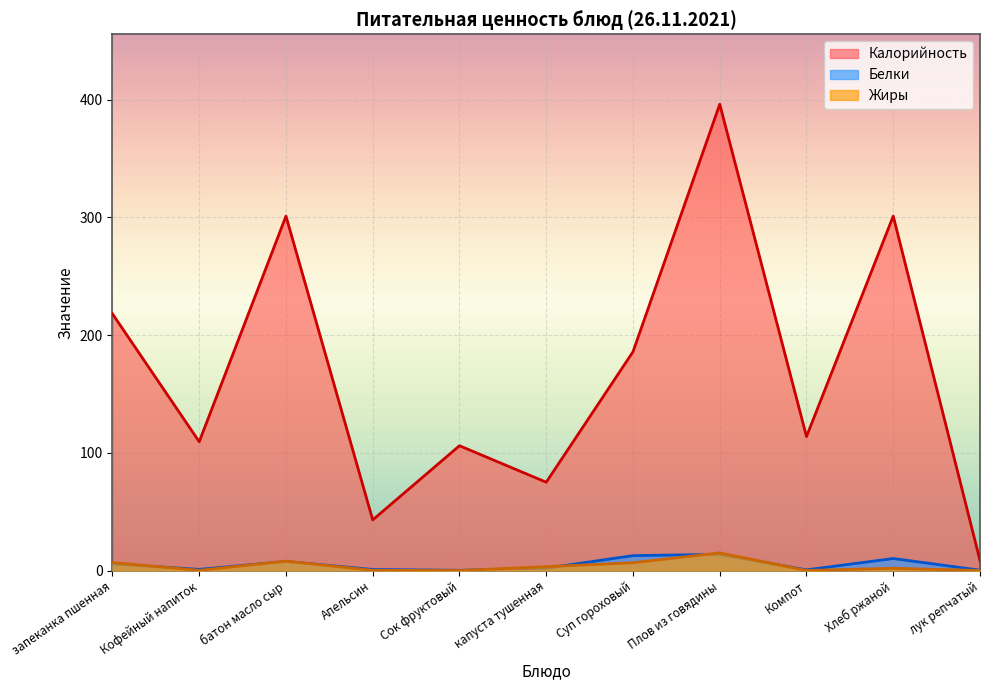

True or false: Жиры has a value of 0.0 at Сок фруктовый.

True